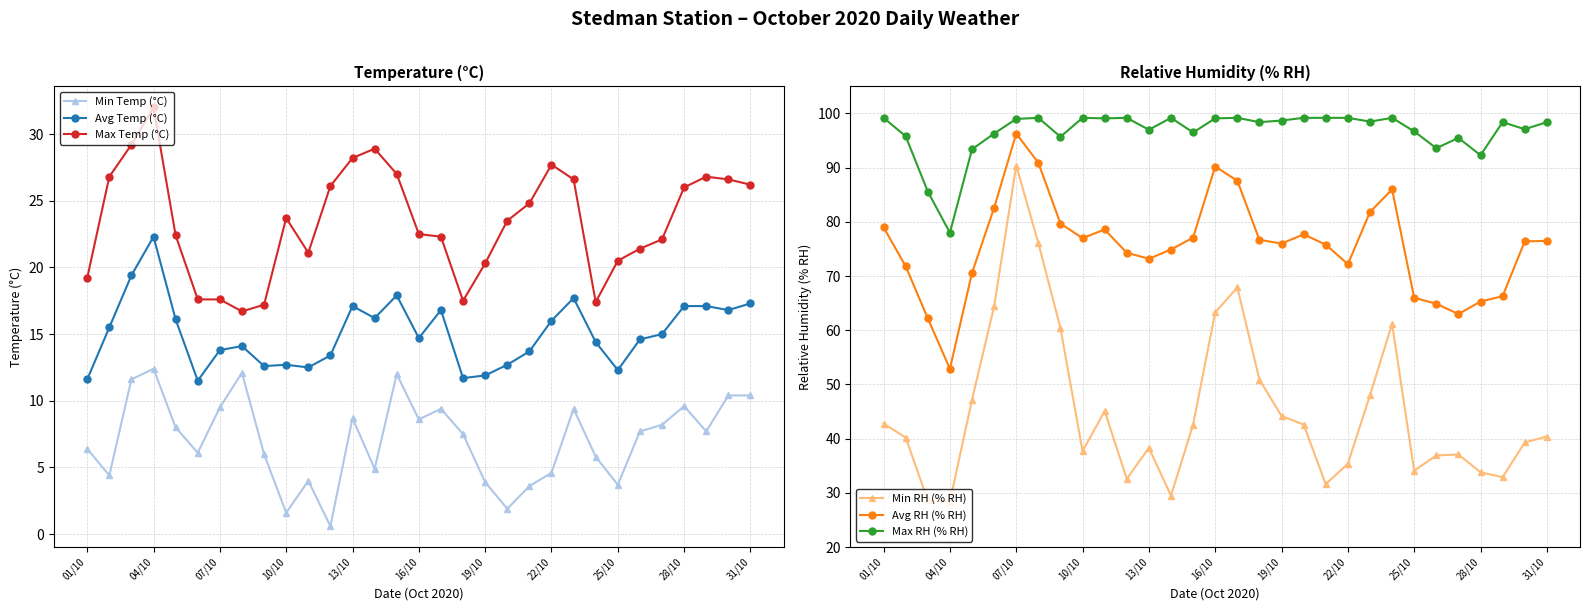

Is it true that Avg RH (% RH) equals 75.8 at 20?

True